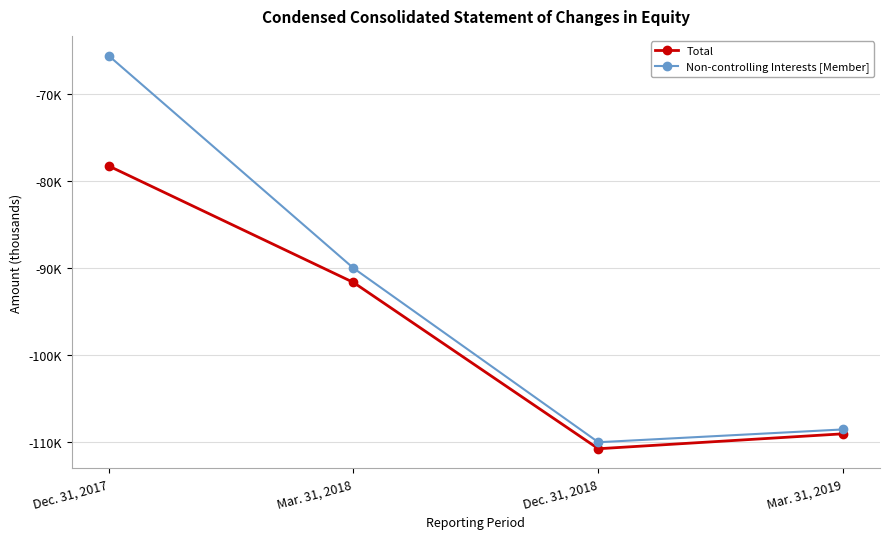

Rank the series at Mar. 31, 2018 from highest to lowest value.

Non-controlling Interests [Member], Total